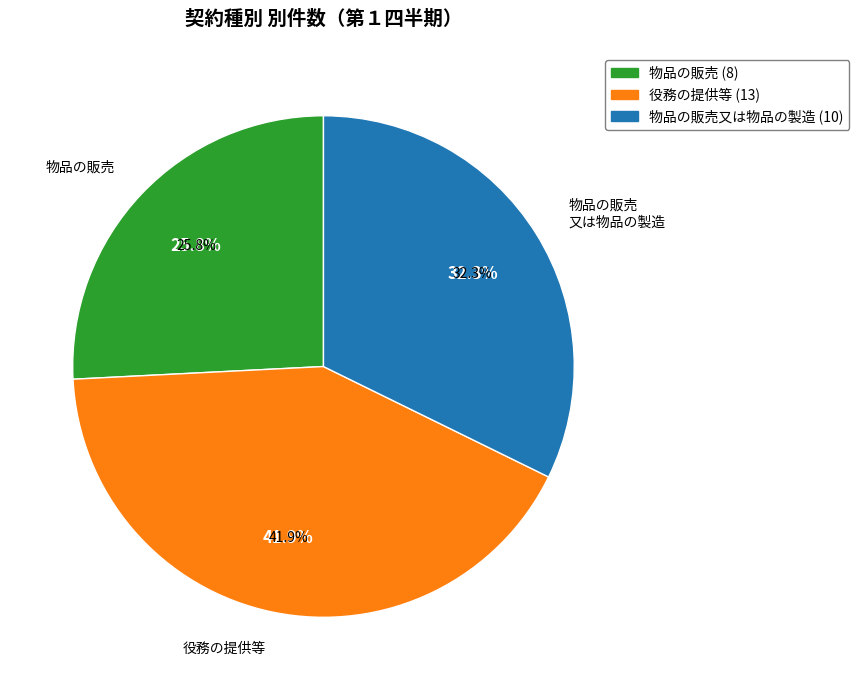

Is 物品の販売又は
物品の製造 the majority of the pie?

No